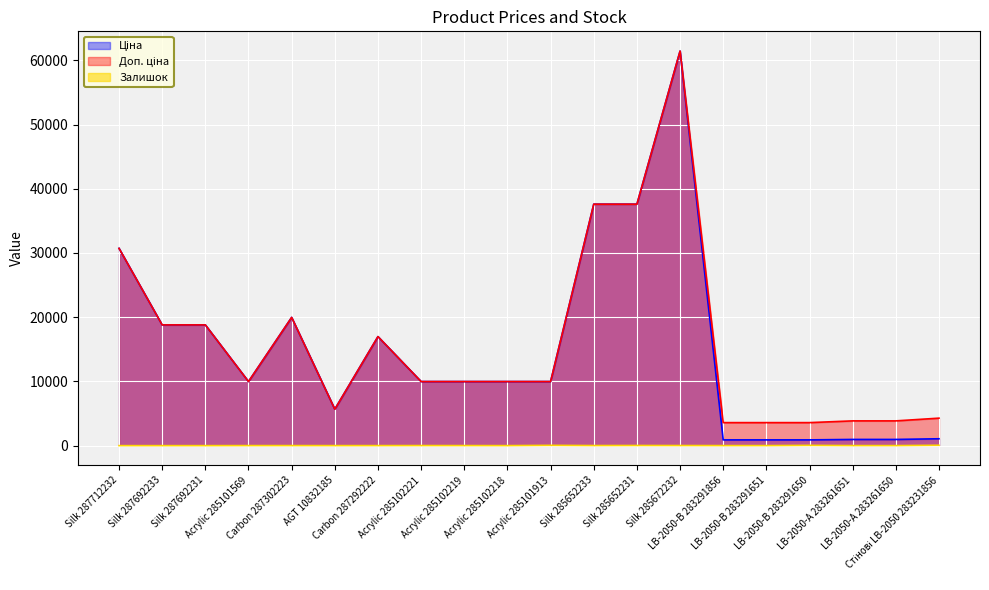

Where is Ціна nearest to the value 31165?

Silk 287712232